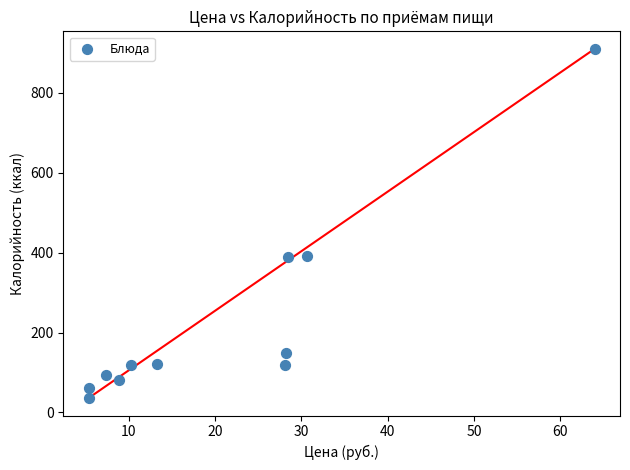

What is the range of Y values (max minus min)?

874